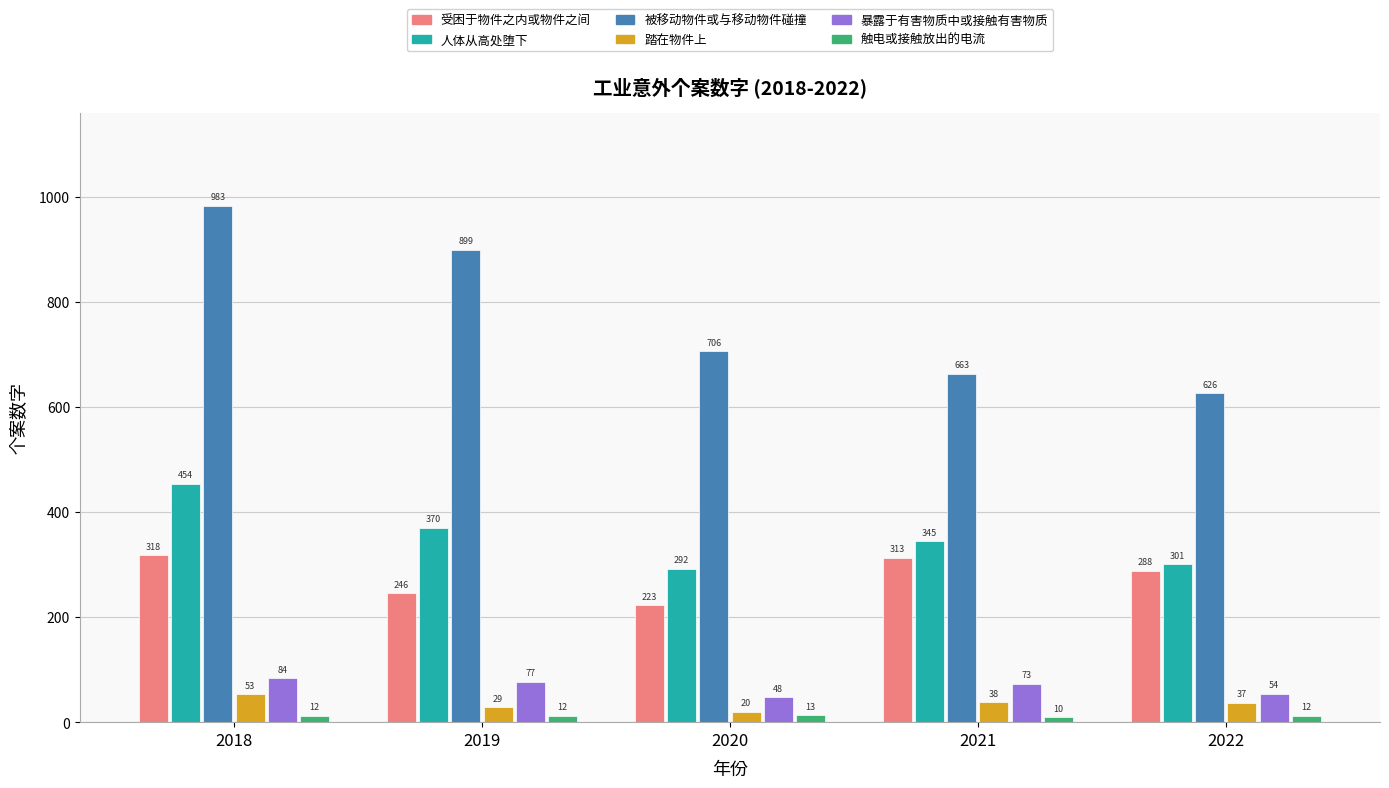

What is the value of the 人体从高处堕下 bar at the 5th from the left?

301